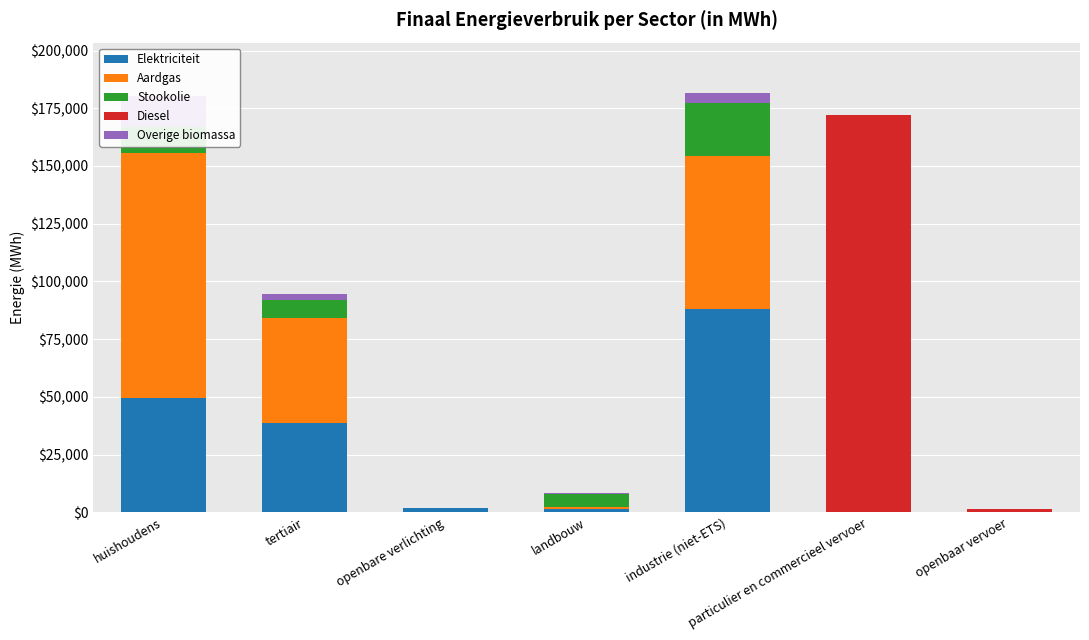

At which label is Elektriciteit closest to 44013?

tertiair